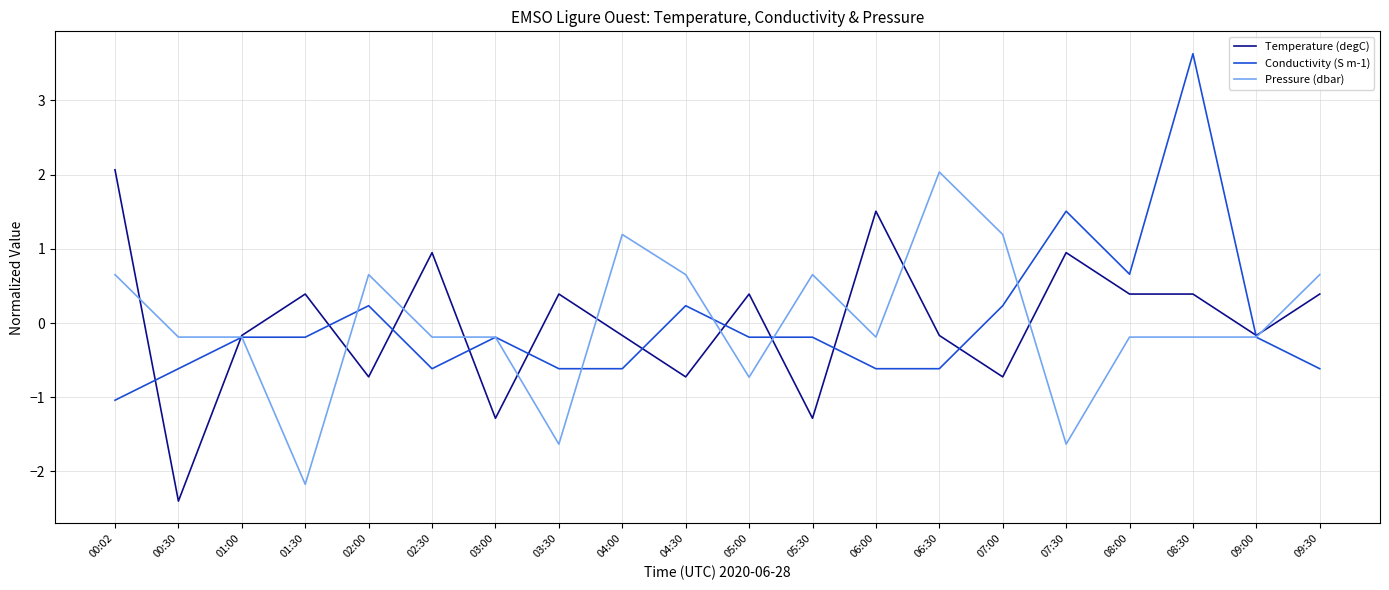

True or false: Conductivity (S m-1) has a value of 1.5 at 07:30.

True